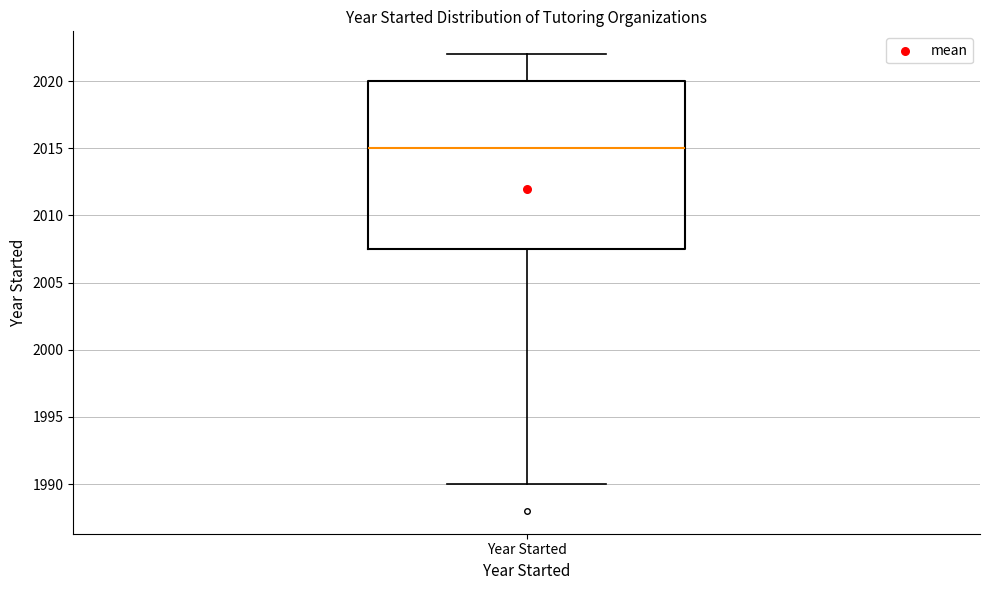

Where does the lower whisker of the box for Year Started end on the y-axis? The values are not printed on the chart, so give them approximately, as read against the axis.

1990.0